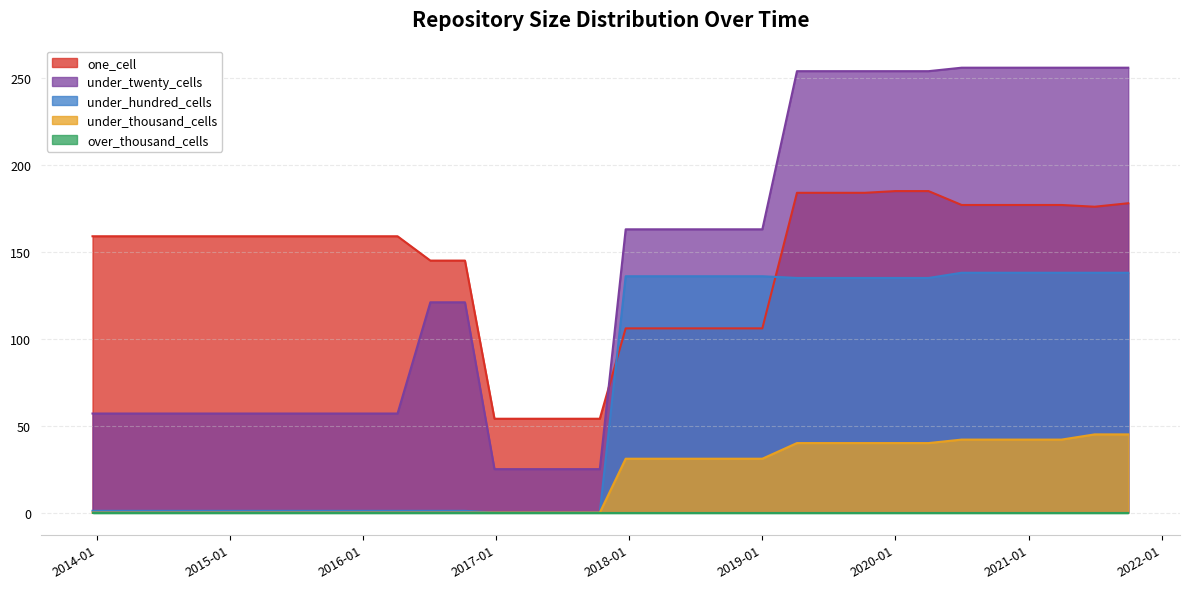

What is the maximum value shown in the chart?

256